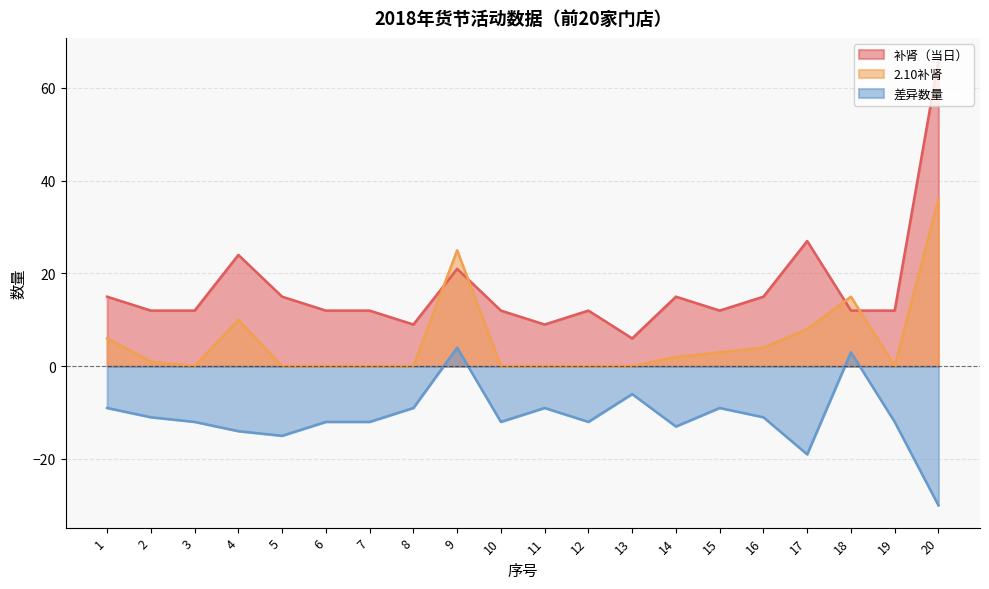

List the series in order of their overall mean, lowest first.

差异数量, 2.10补肾, 补肾（当日）